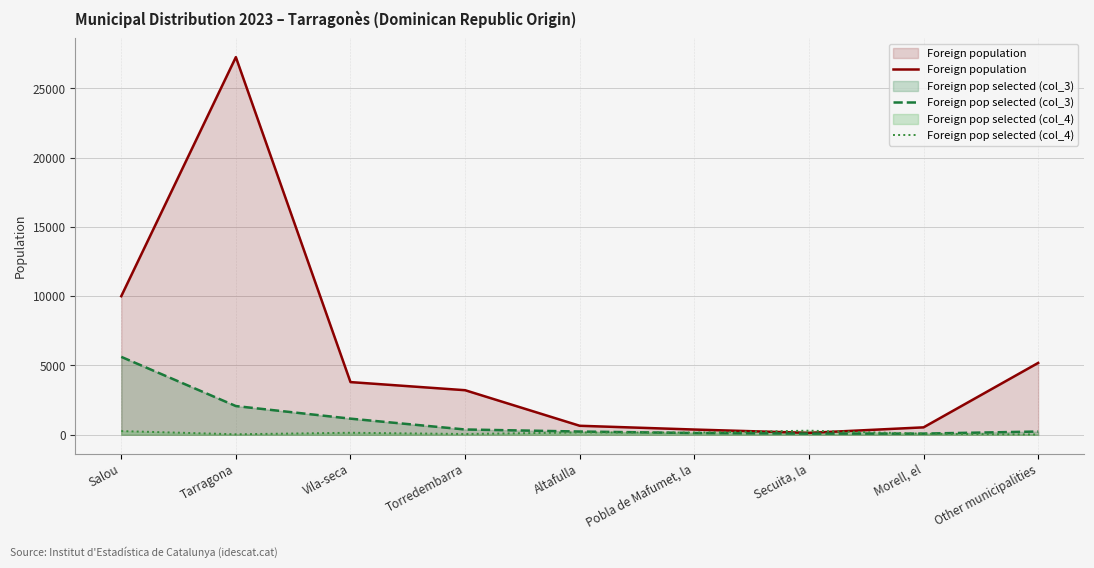

At which category is the sum across all series the highest?

Tarragona